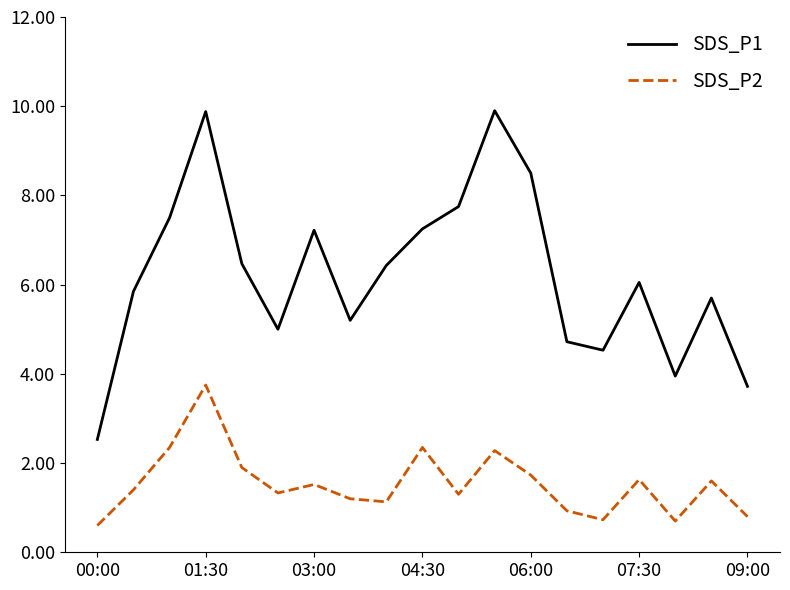

What are all the series names shown in the legend?

SDS_P1, SDS_P2